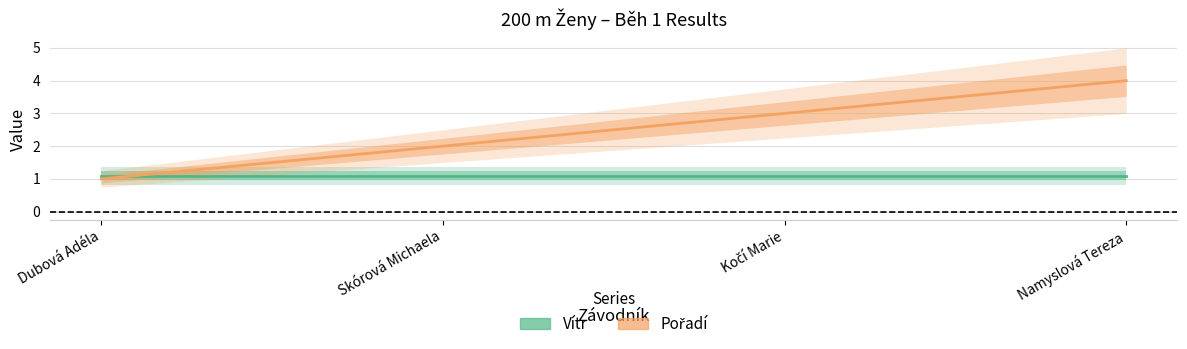

What is the lowest value of the Pořadí series?

1.0